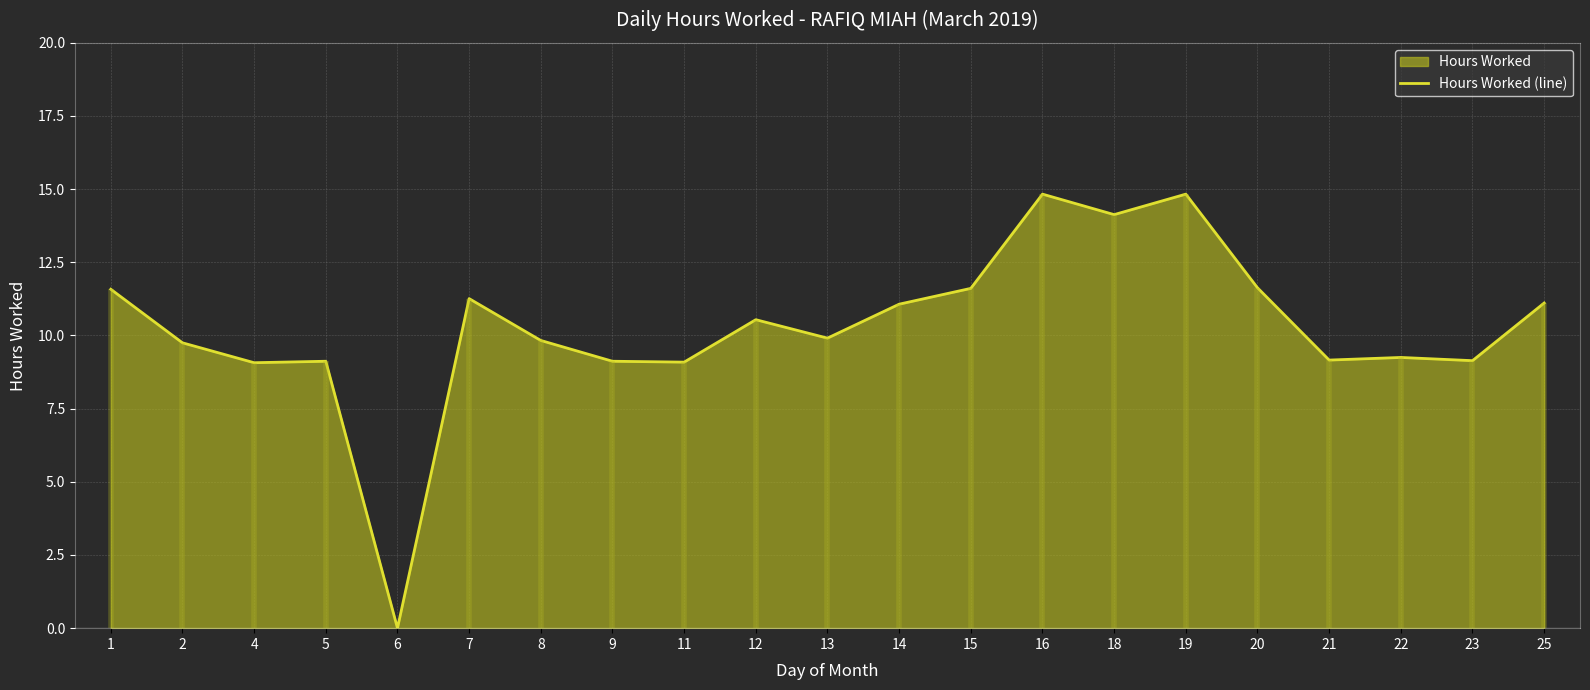

How many lines are shown in the chart?

1